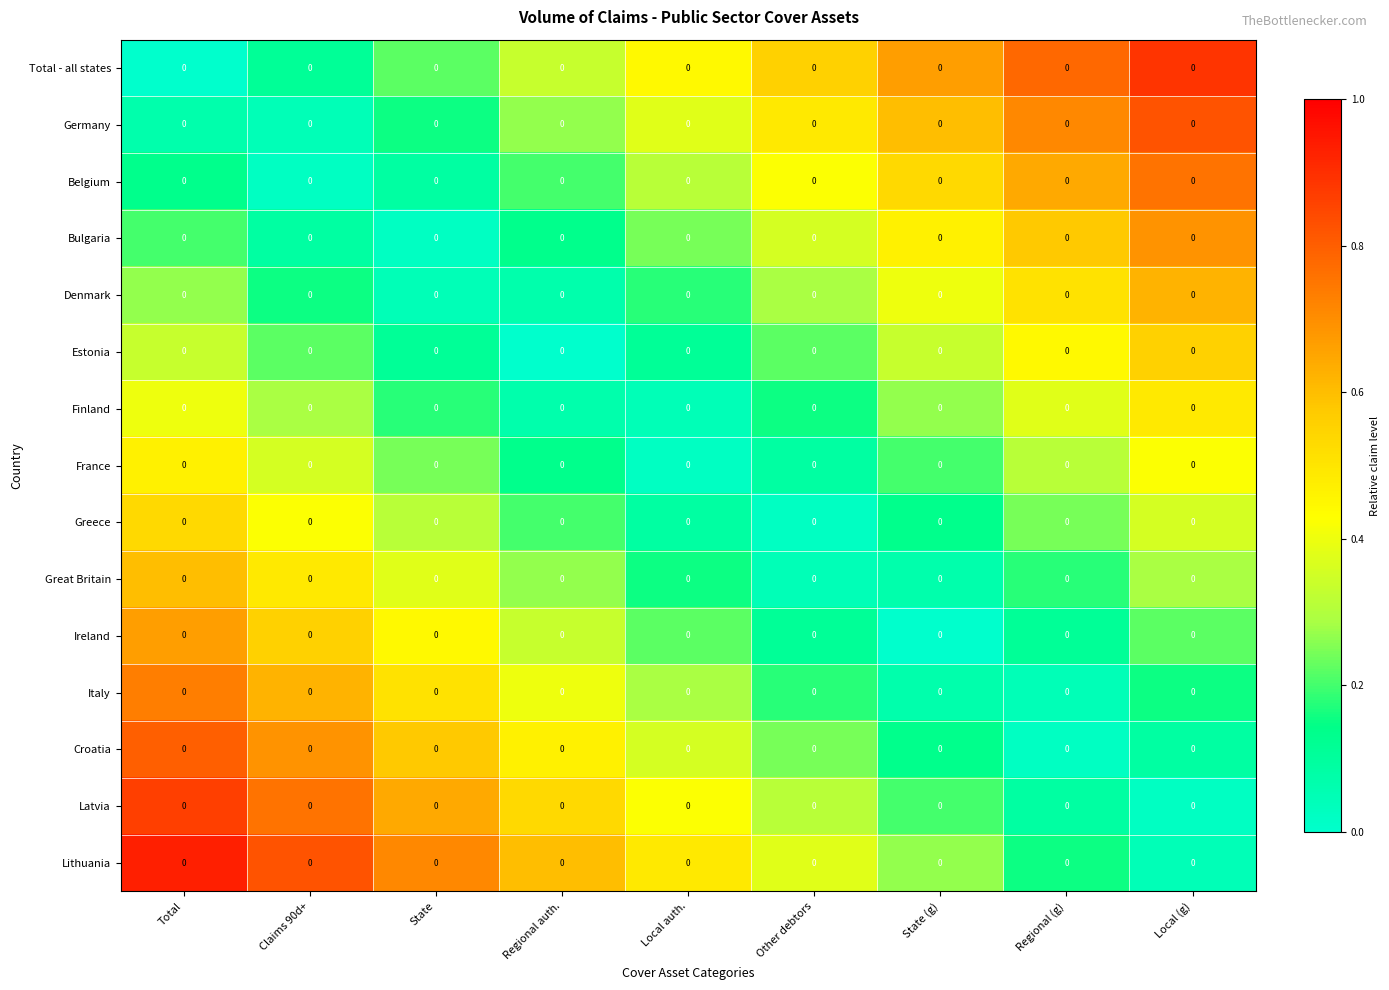

What is the total value across all series at Claims 90d+?

5.6